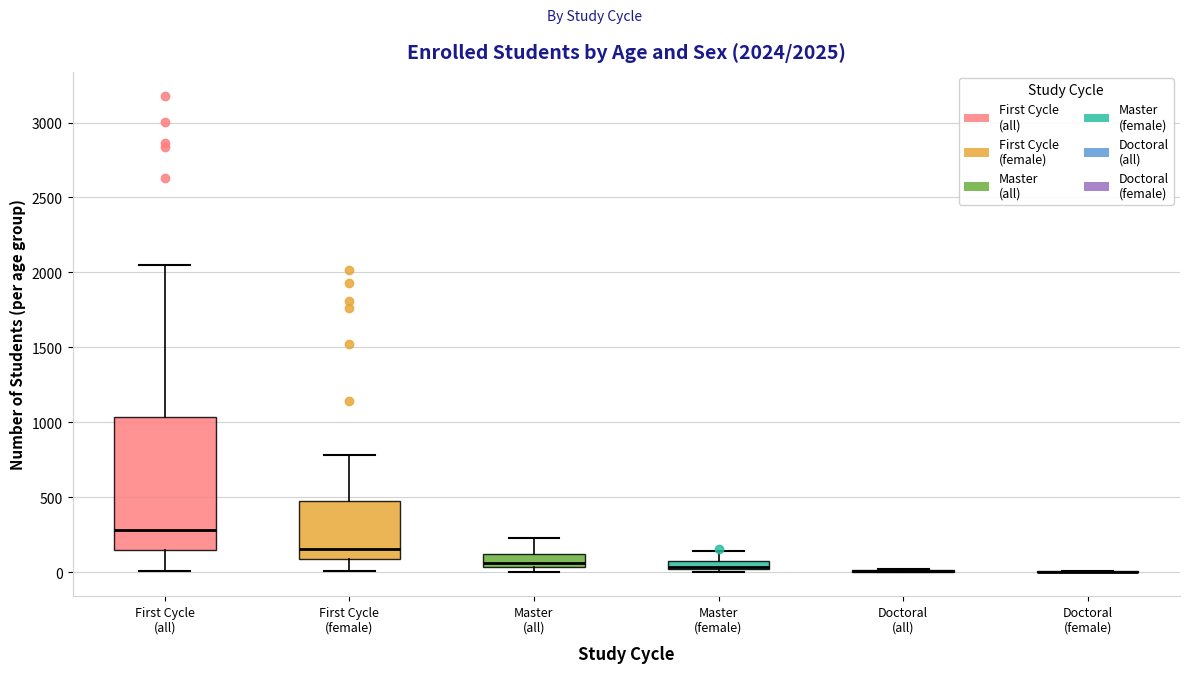

Comparing the boxes themselves (not the whiskers), which one is the tallest?

First Cycle (all)